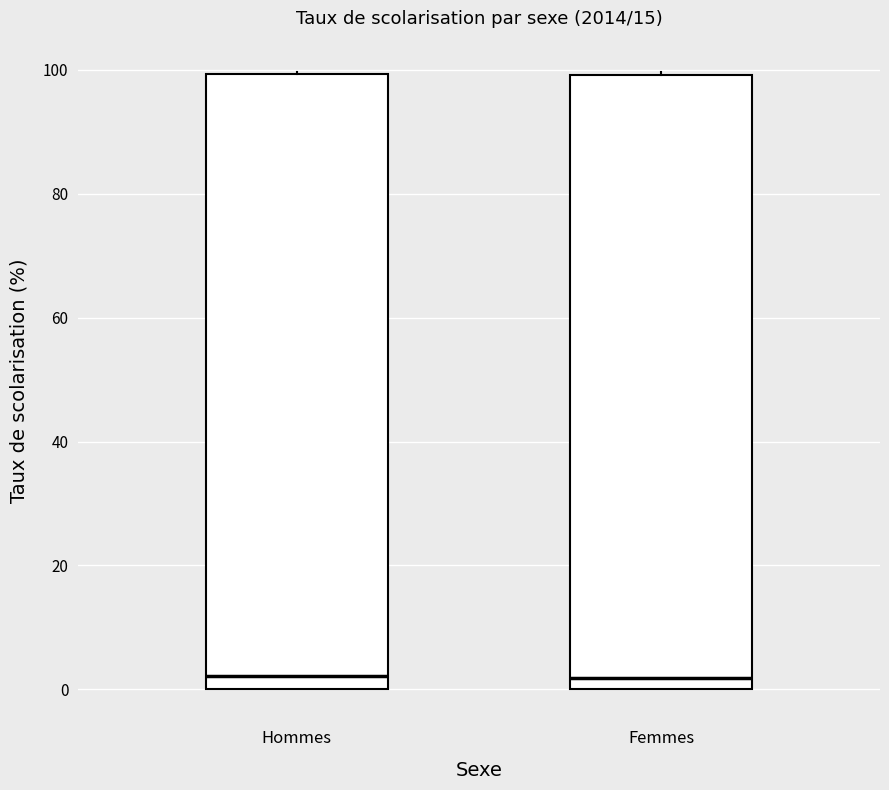

Reading left to right, transcribe this box plot: for each box, give where its median line is, the range the box spans, and where its two whiskers end, as read against the y-axis. The values are not printed on the chart, so give them approximately, as read against the axis.

Hommes: median 2, box 0 to 100, whiskers 0 to 100
Femmes: median 2, box 0 to 100, whiskers 0 to 100